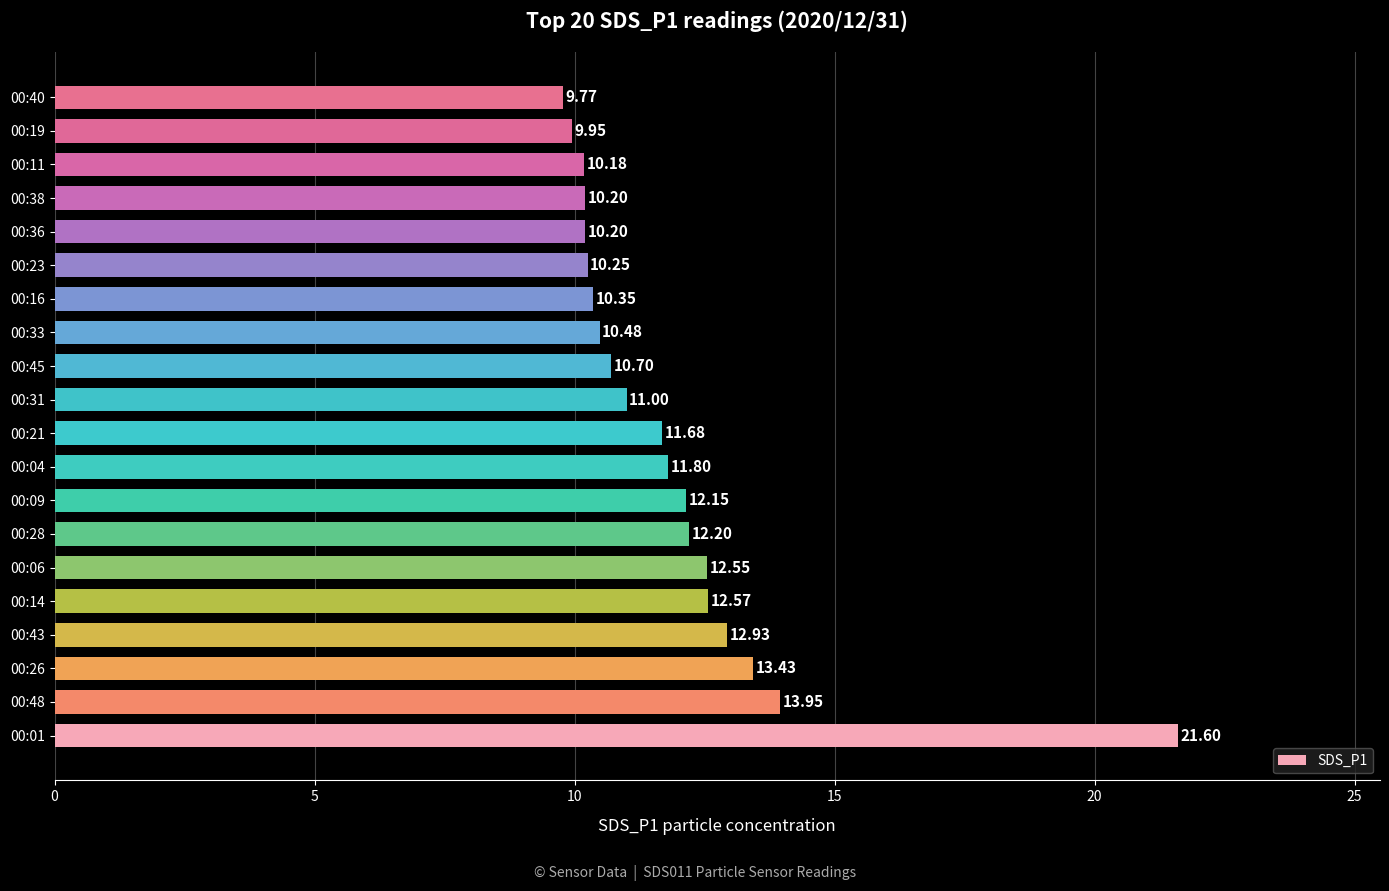

What is the difference between the maximum and minimum values?

11.8